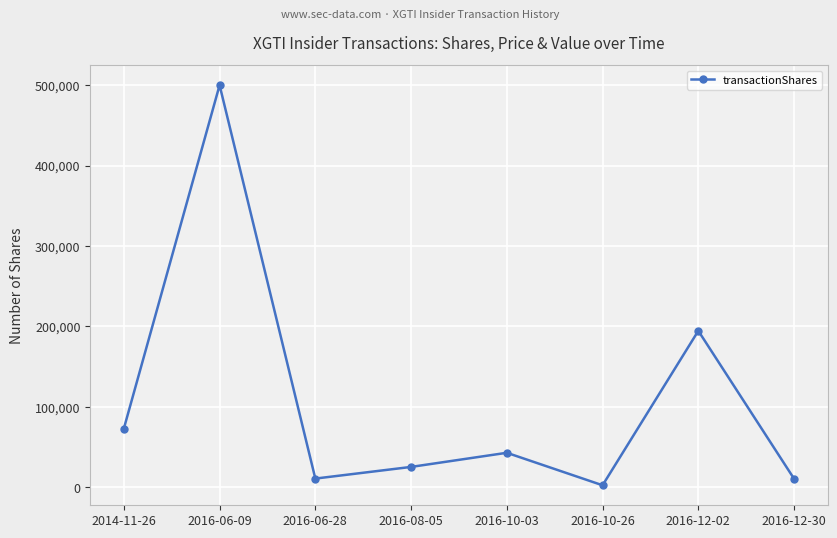

What is the difference between the values at 2016-10-26 and 2016-08-05?

22824